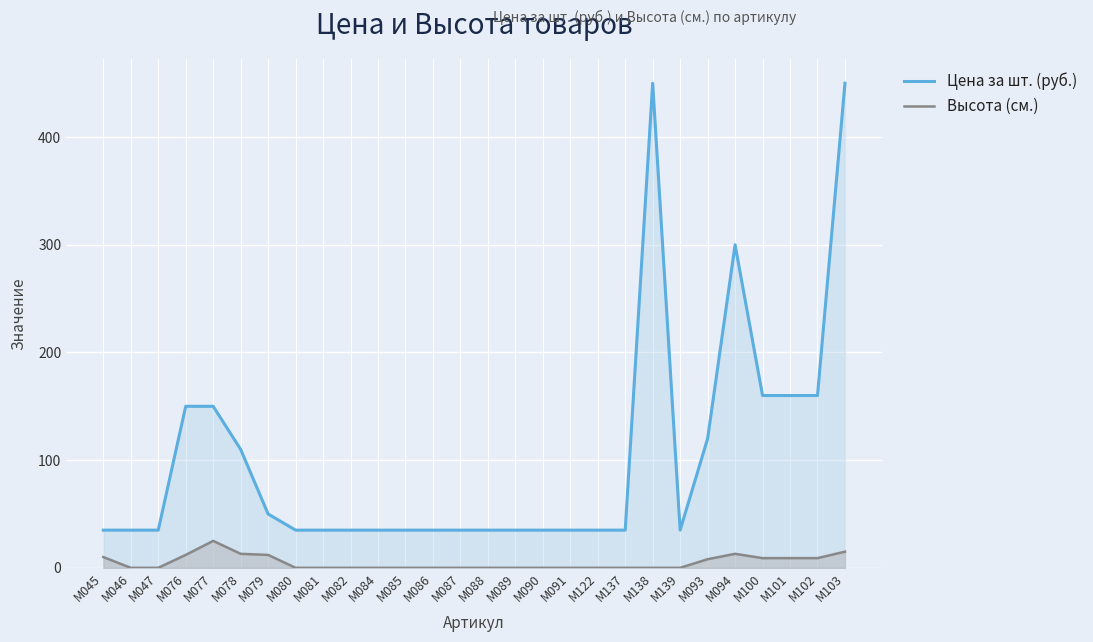

How many positive values does the Высота (см.) series have?

11